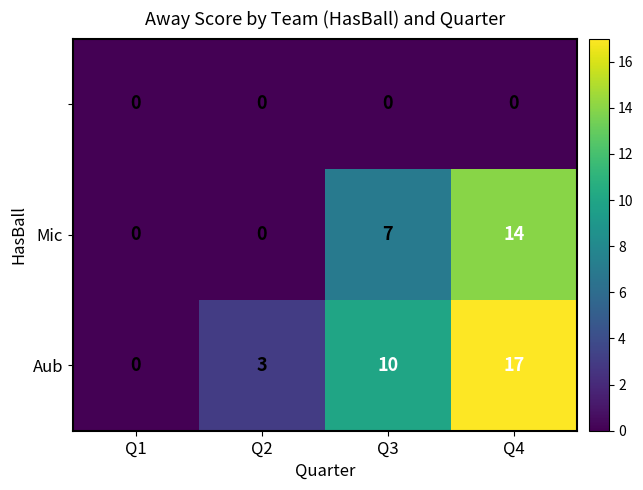

At which category is the sum across all series the highest?

Q4